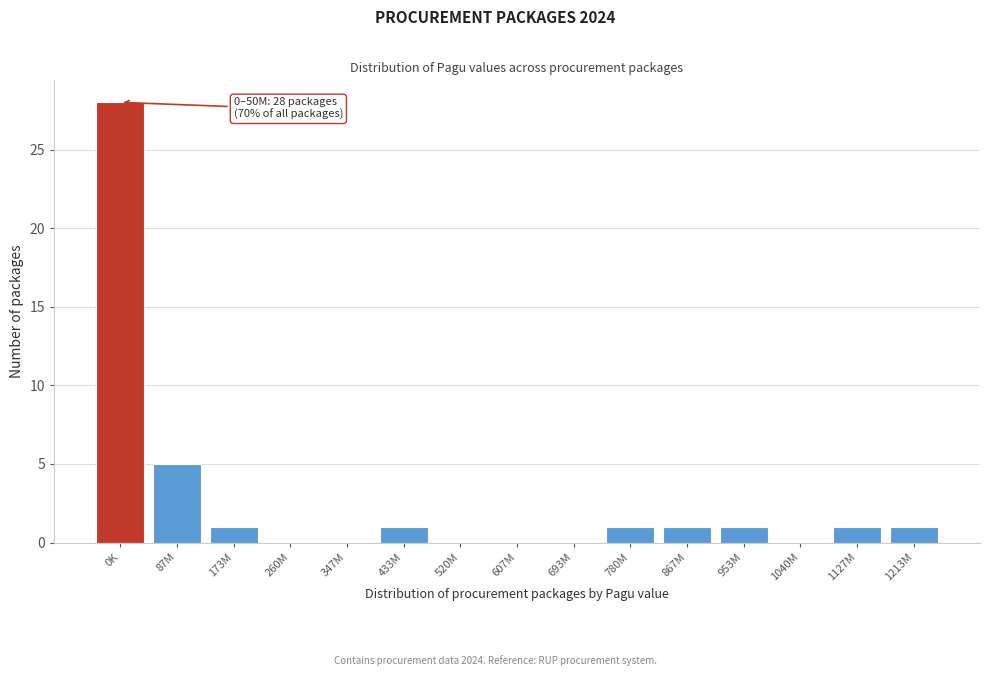

Reading right to left, list all the values displayed in this chart.

1213M=1	1127M=1	1040M=0	953M=1	867M=1	780M=1	693M=0	607M=0	520M=0	433M=1	347M=0	260M=0	173M=1	87M=5	0K=28